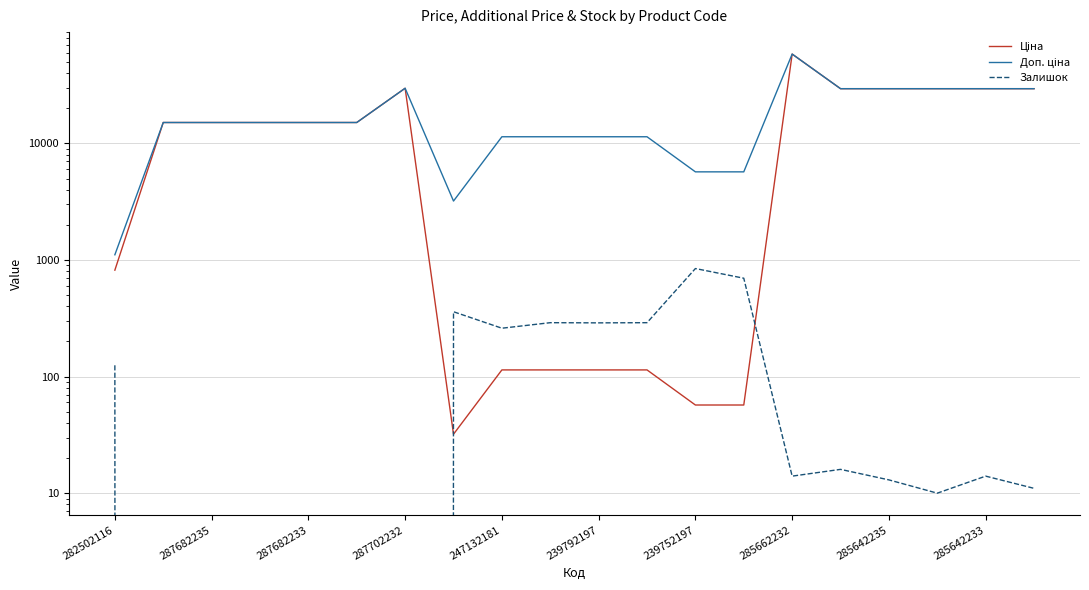

True or false: Доп. ціна has more than 0 points higher than both neighbors.

True